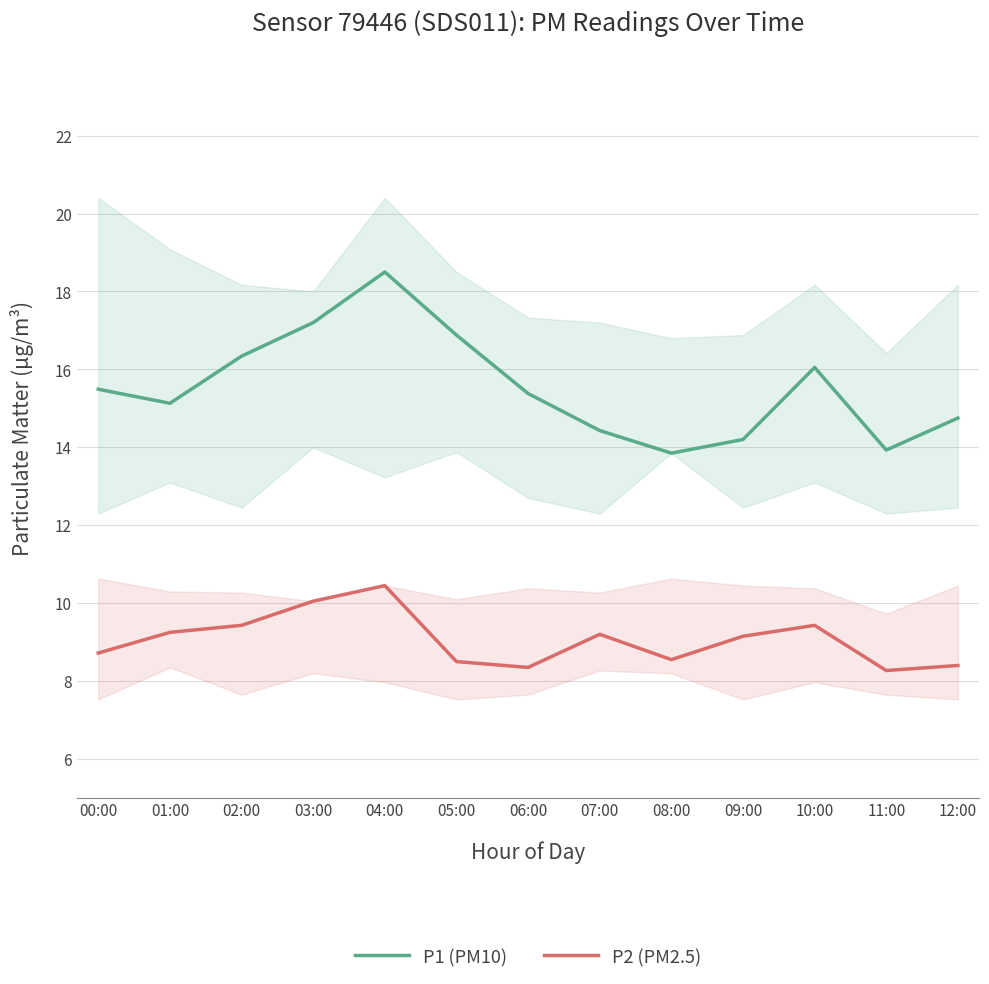

At which label does P2 (PM2.5) reach its minimum?

11:00